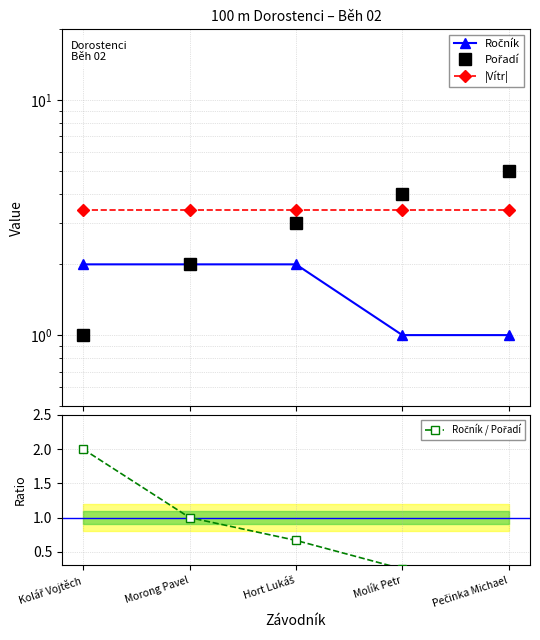

How many lines are shown in the chart?

4